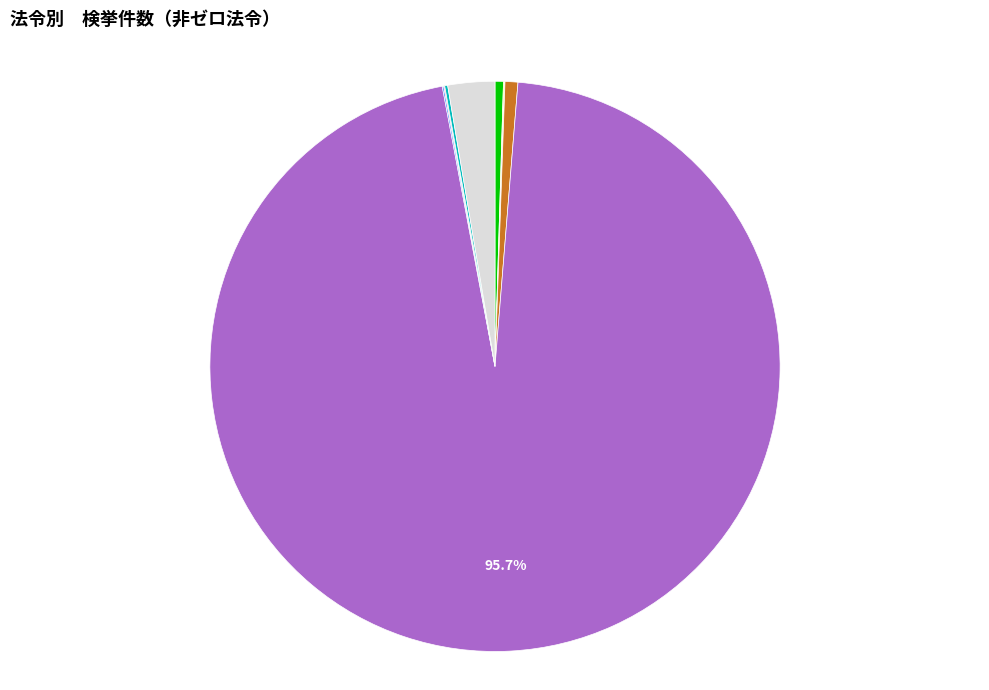

What portion of the pie excludes 森林法?

97.3%